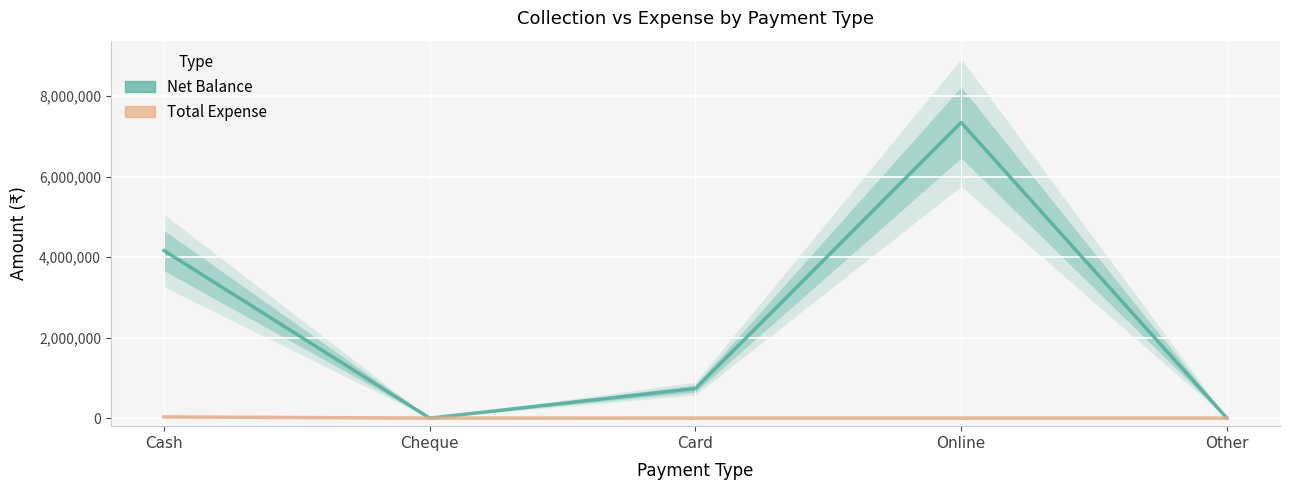

At which category is the sum across all series the highest?

Online